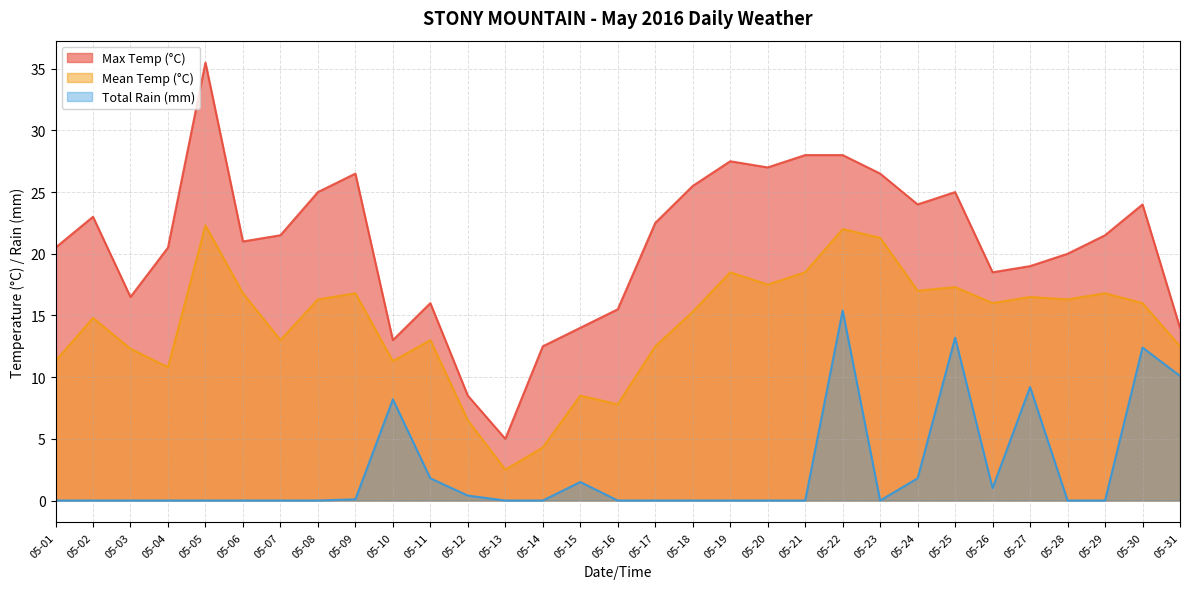

True or false: Total Rain (mm) and Mean Temp (°C) cross at least once.

False